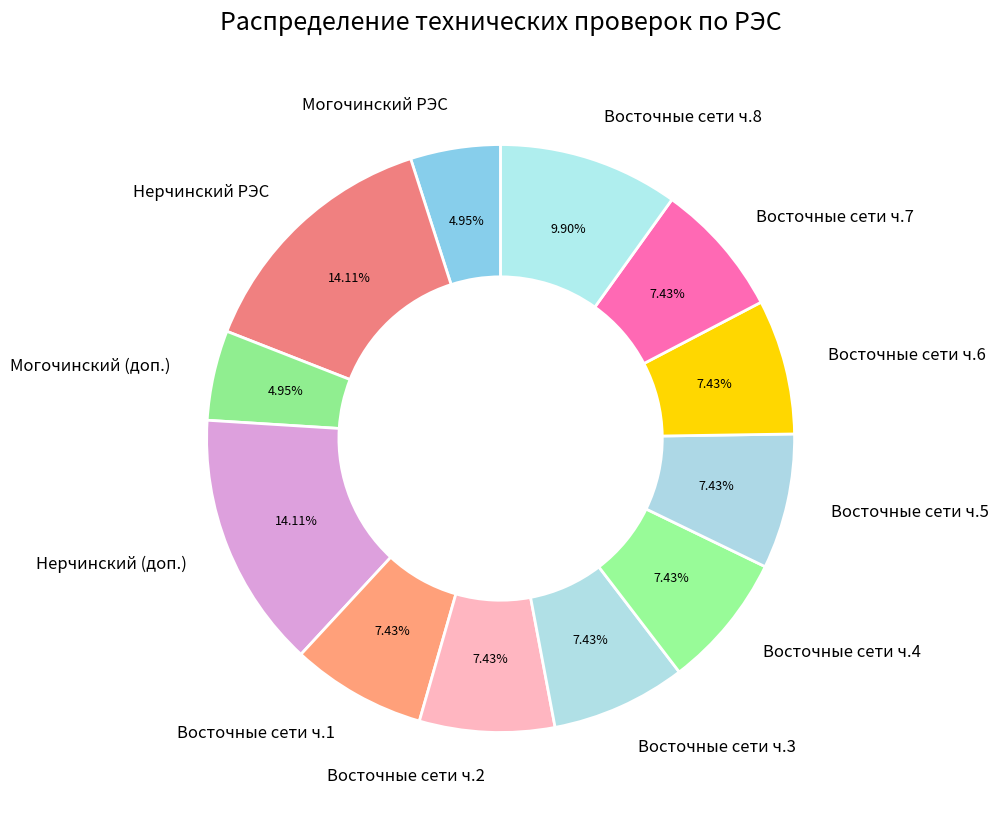

How many segments does this pie chart have?

12